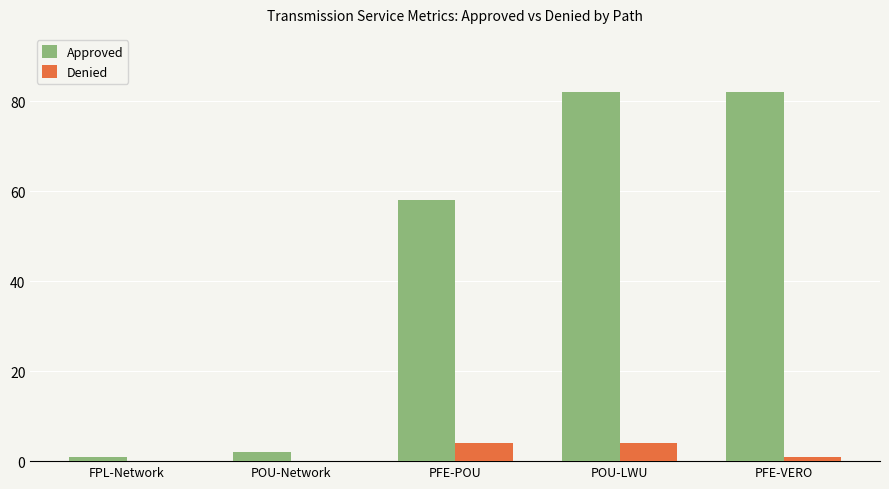

The Approved series shows 29 at PFE-VERO. True or false?

False